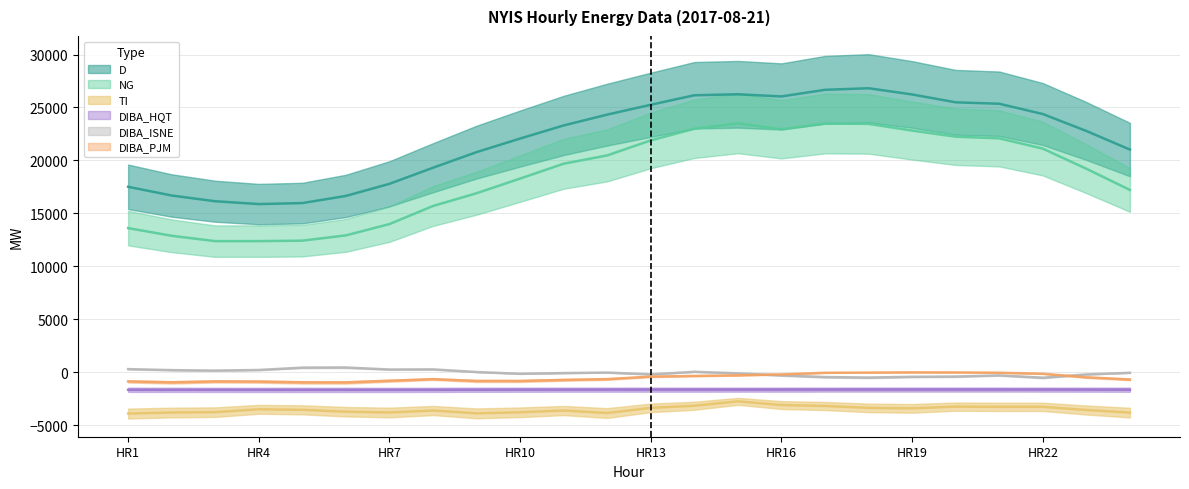

How many interior local valleys does the DIBA_PJM series have?

3